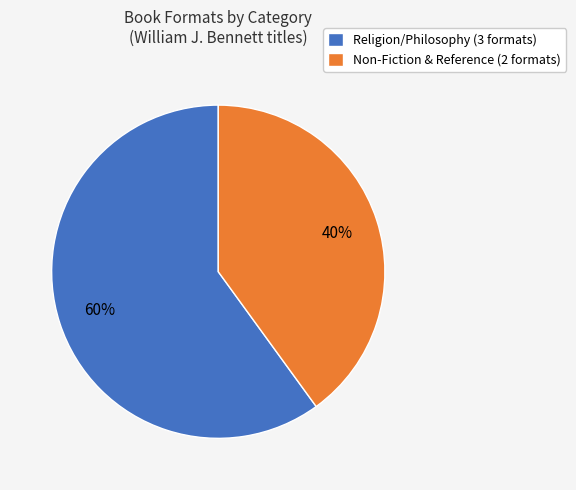

Rank the categories by value from lowest to highest.

Non-Fiction & Reference (2 formats), Religion/Philosophy (3 formats)